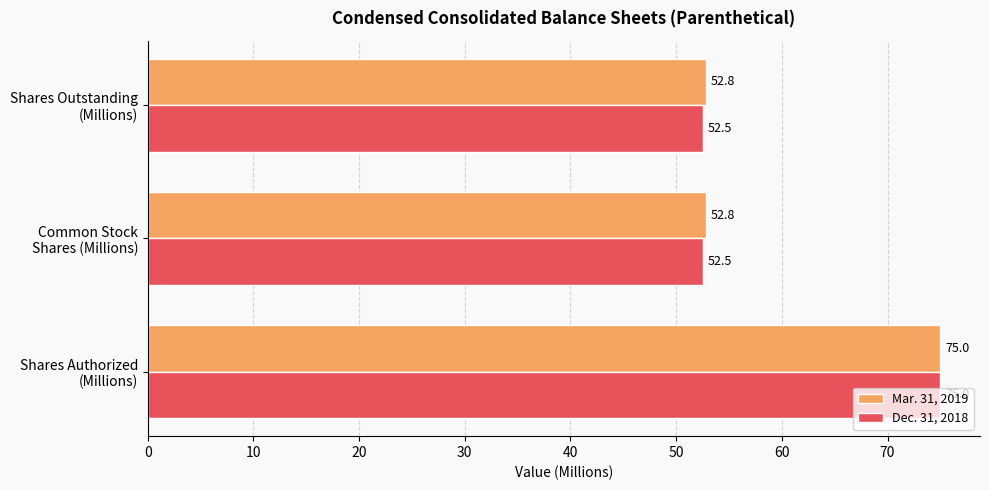

What is the difference between the maximum and minimum values in the Mar. 31, 2019 series?

22.2